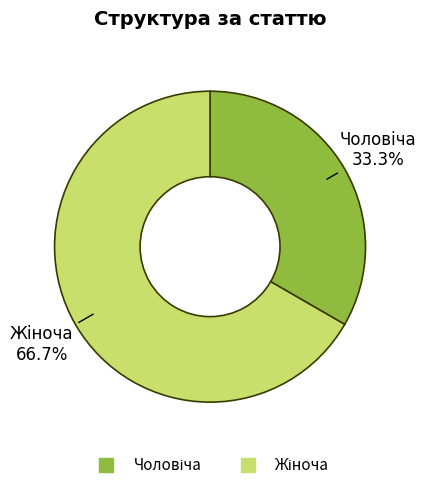

Is there a majority slice in this chart?

Yes